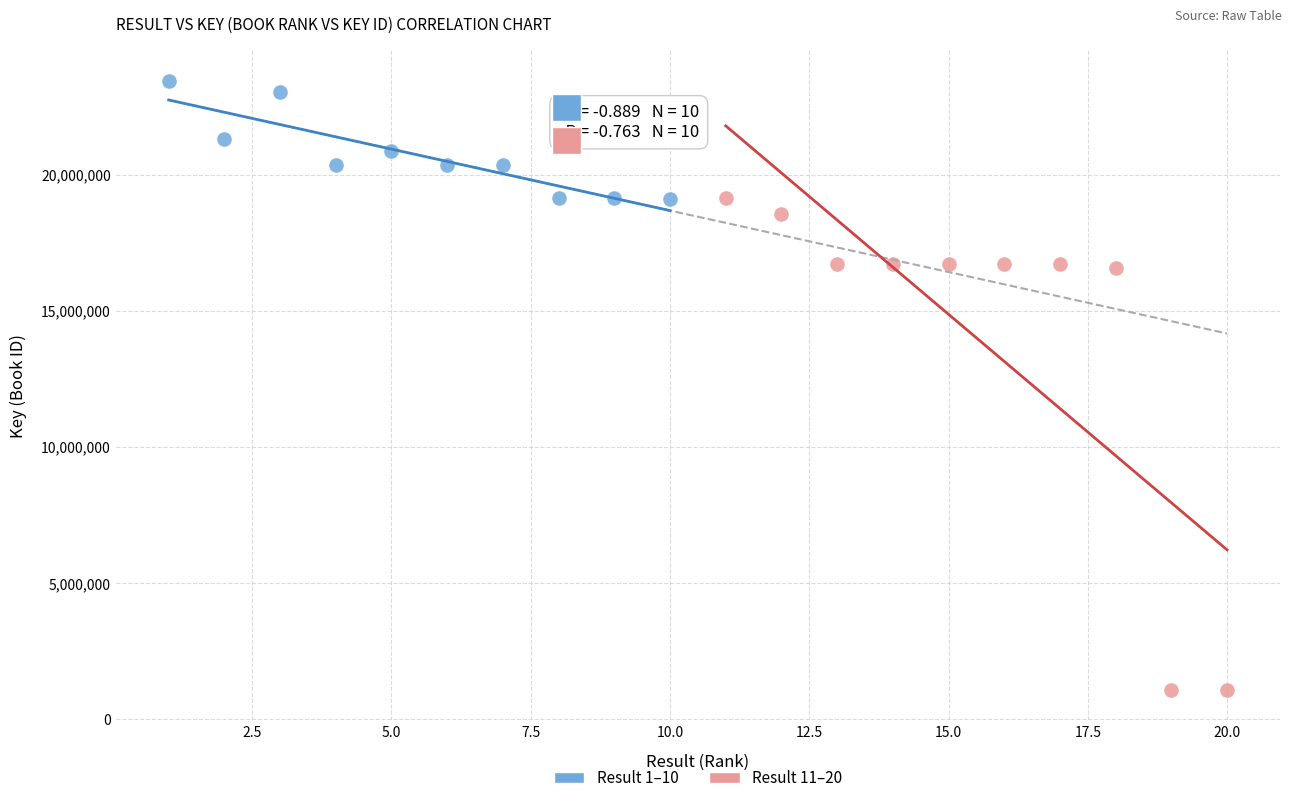

Which series has the widest spread of Y values?

Result 11–20